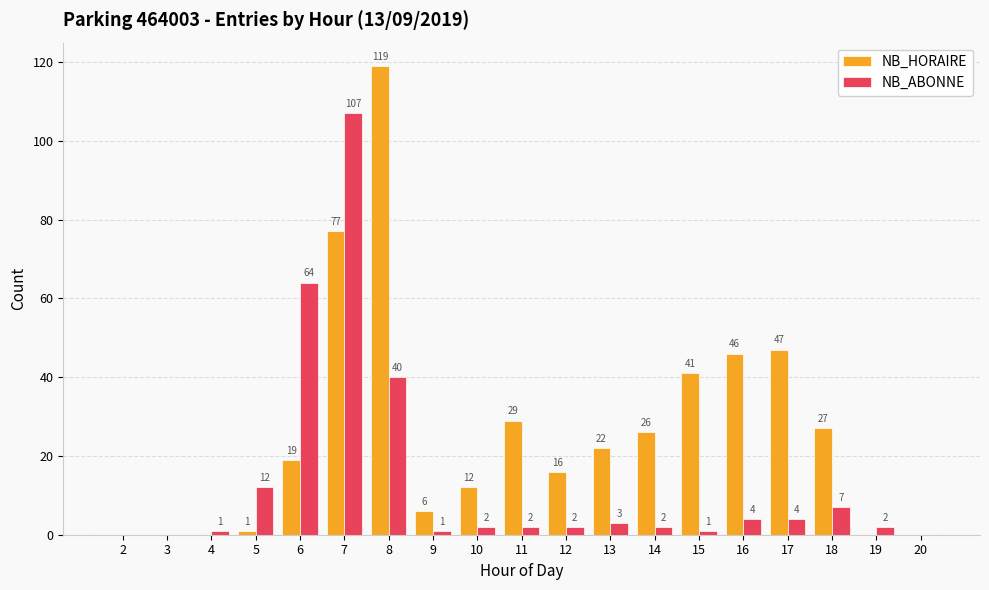

What is the sum of the NB_ABONNE values at 17 and 15?

5